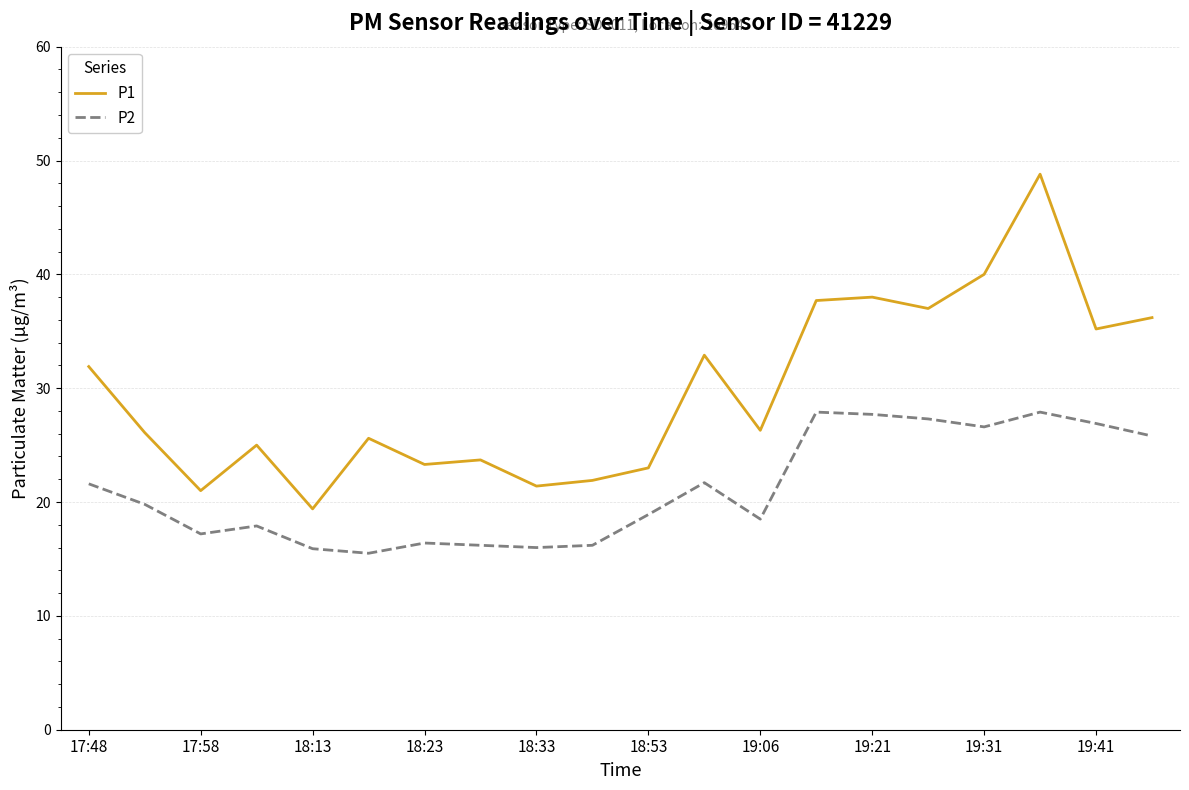

True or false: P1 and P2 cross at least once.

False